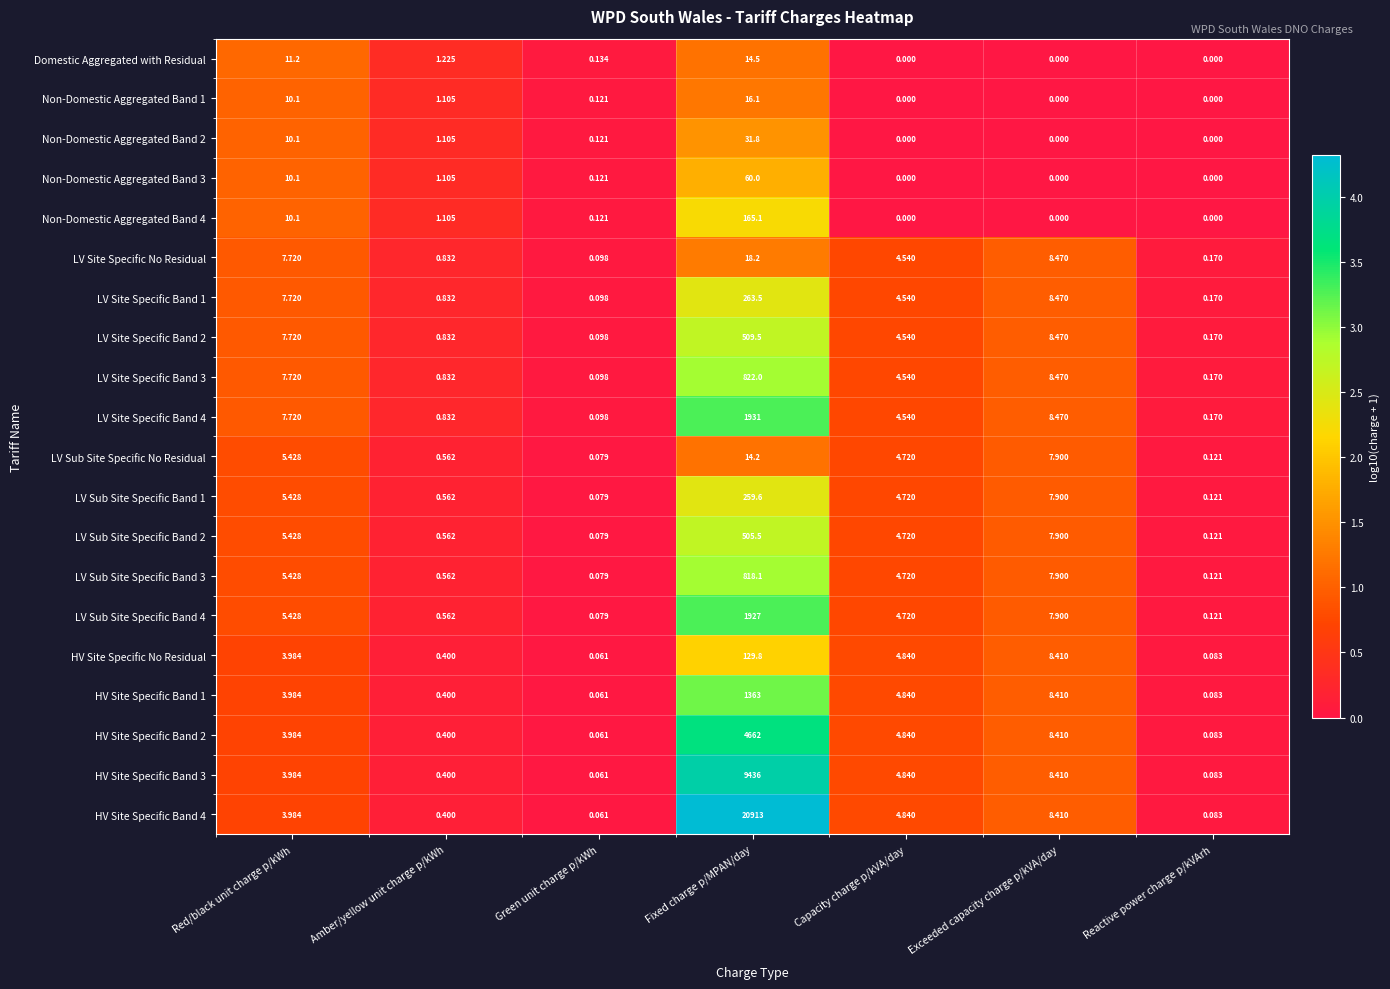

At which label is HV Site Specific Band 2 closest to 2331?

Exceeded capacity charge p/kVA/day